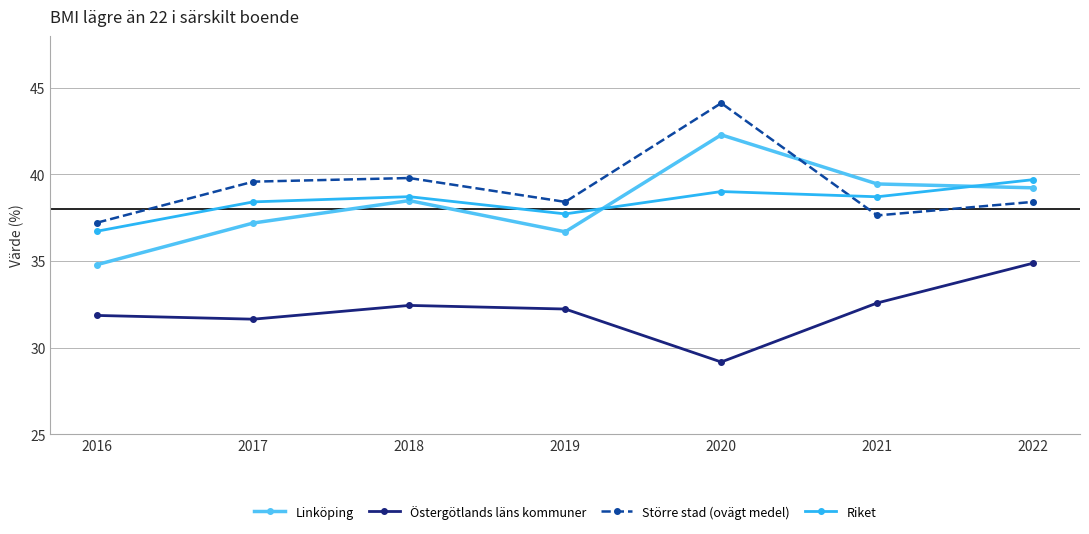

What is the sum of all Östergötlands läns kommuner values?

224.8